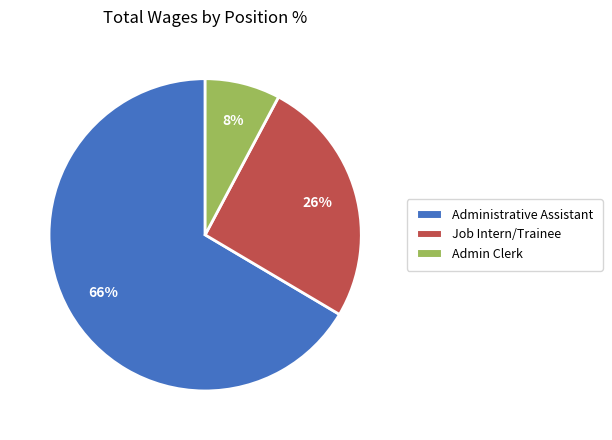

Is the sum of Job Intern/Trainee and Administrative Assistant greater than half?

Yes